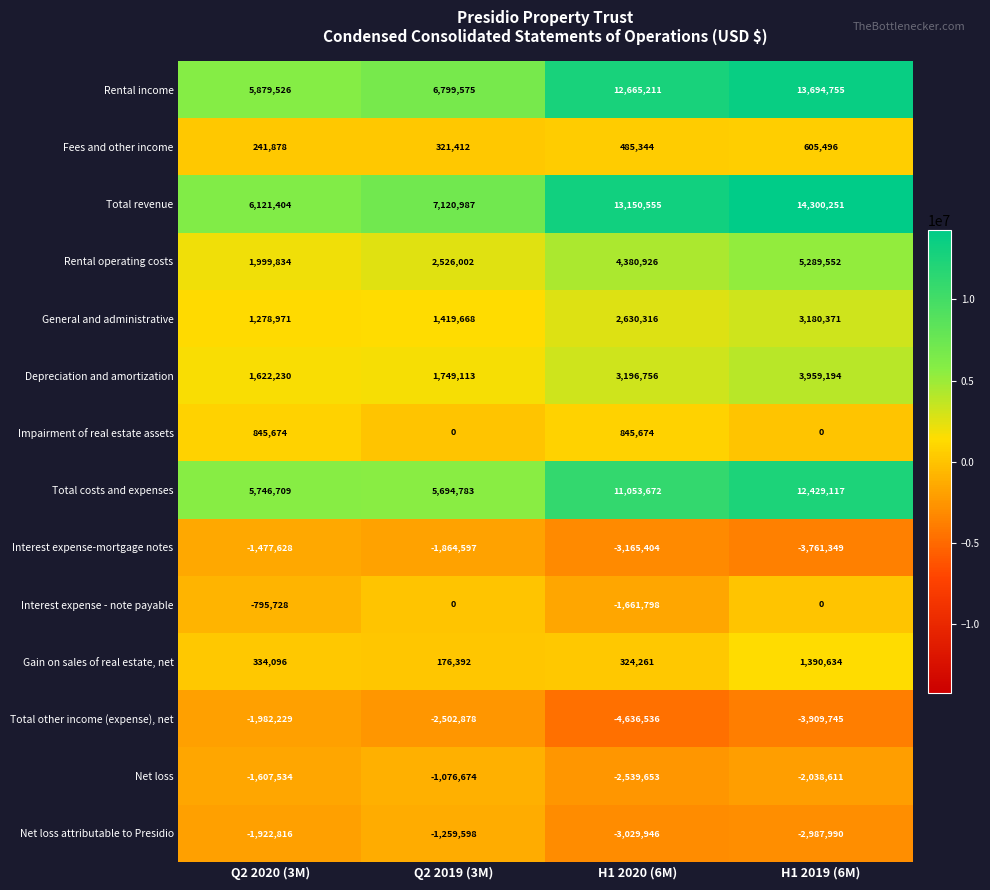

True or false: Interest expense-mortgage notes has a value of -1477628 at Q2 2020 (3M).

True